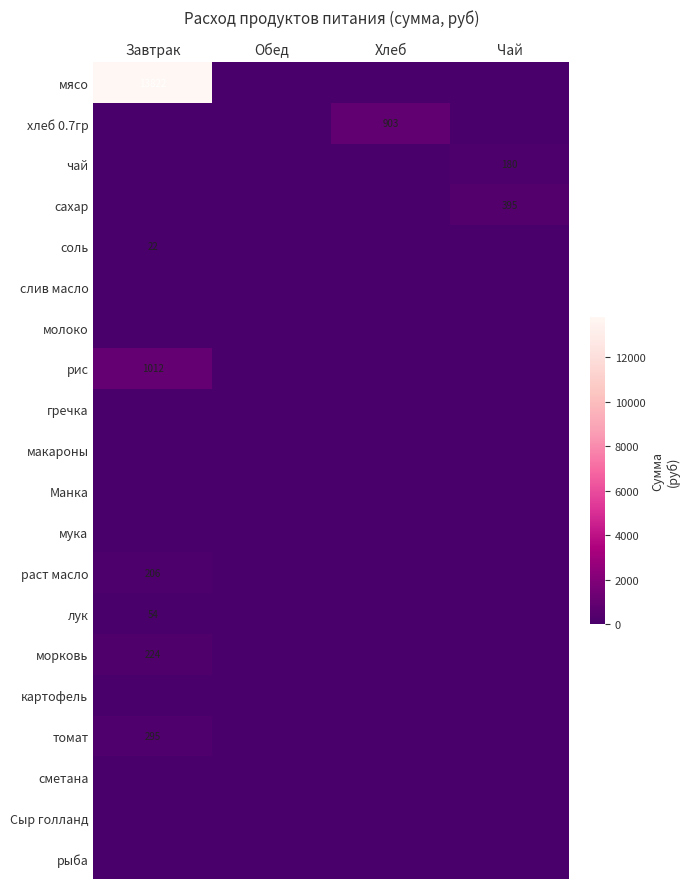

True or false: рис has a value of 542 at Завтрак.

False